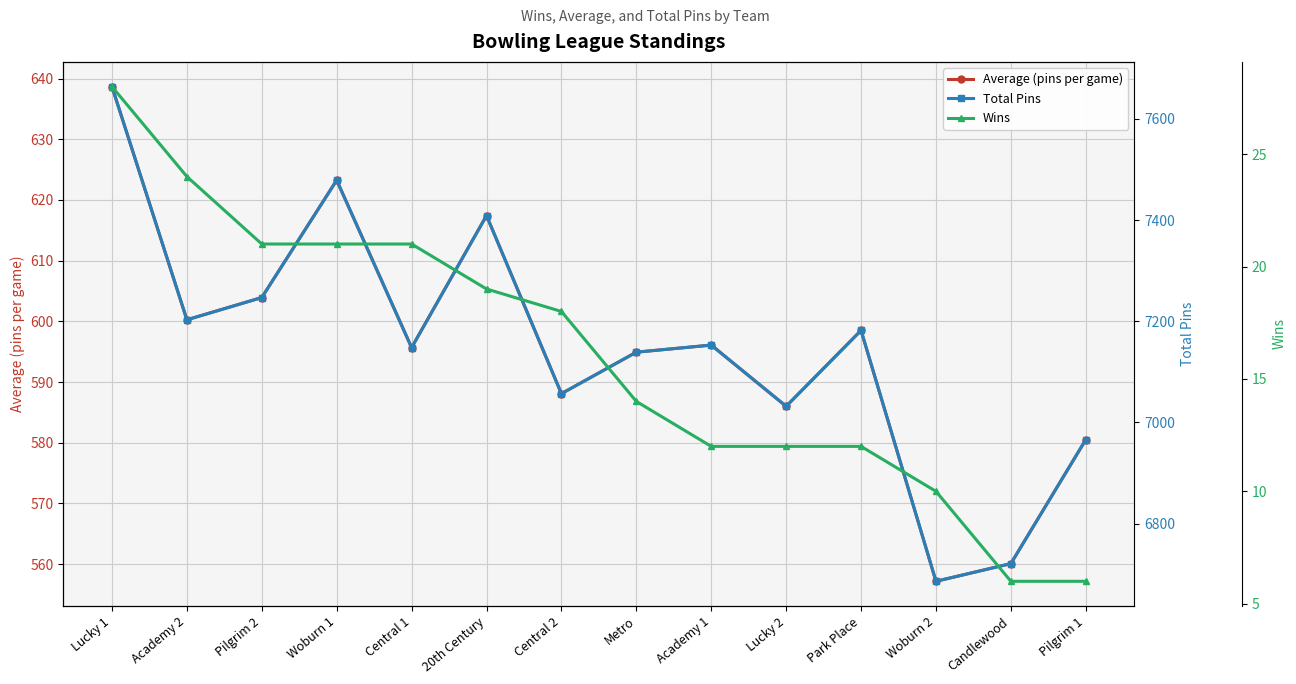

List the series in order of their peak value, lowest first.

Wins, Average (pins per game), Total Pins